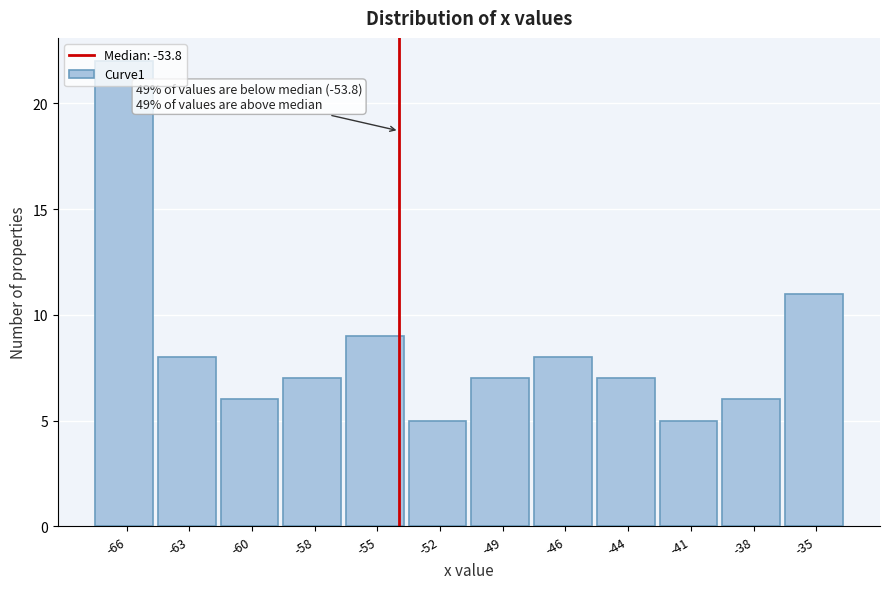

What is the average value?

8